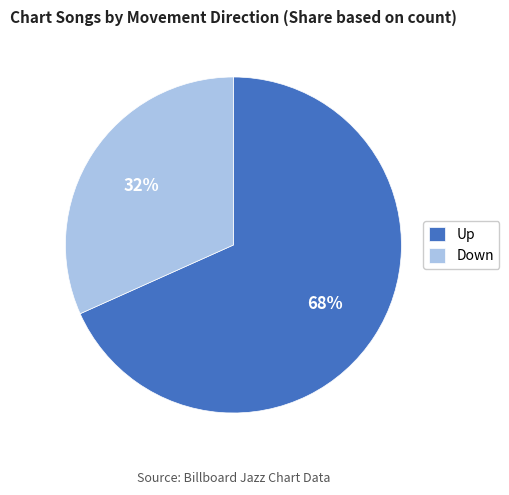

Combined, do Up and Down account for over 50%?

Yes